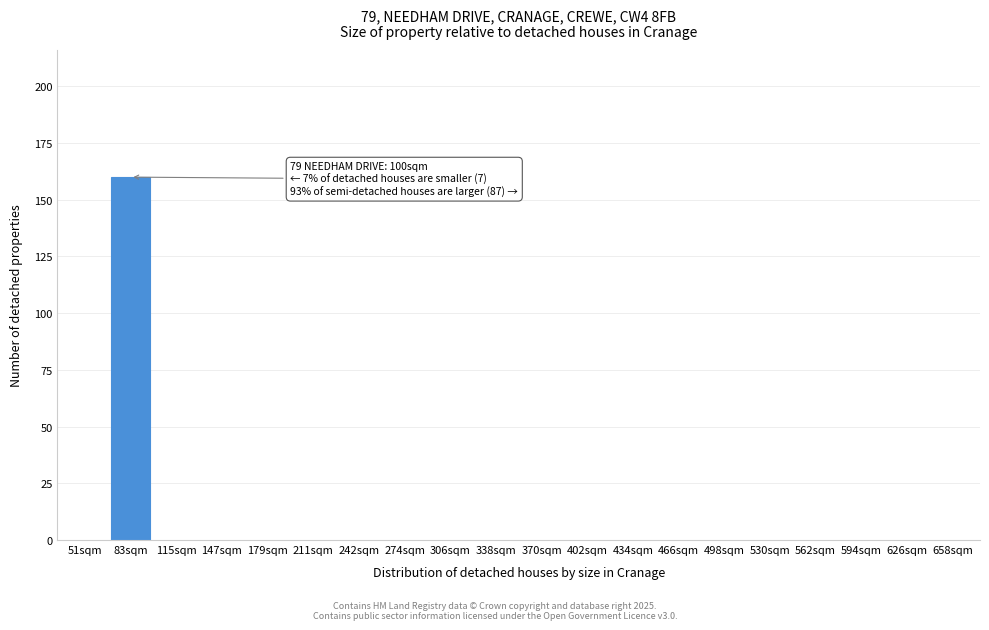

Reading right to left, list all the values displayed in this chart.

658sqm=0	626sqm=0	594sqm=0	562sqm=0	530sqm=0	498sqm=0	466sqm=0	434sqm=0	402sqm=0	370sqm=0	338sqm=0	306sqm=0	274sqm=0	242sqm=0	211sqm=0	179sqm=0	147sqm=0	115sqm=0	83sqm=160	51sqm=0